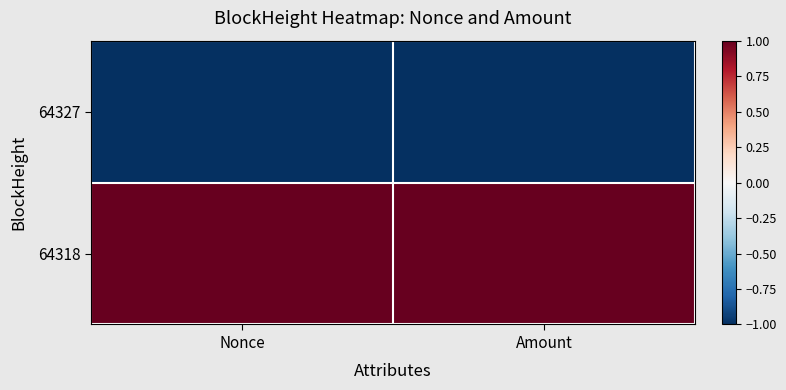

Which has a higher value, Amount or Nonce?

Amount